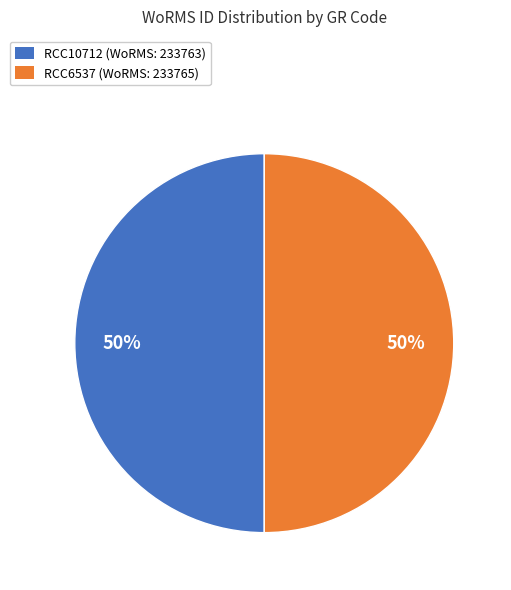

To the nearest percent, what portion does RCC10712 represent?

50%